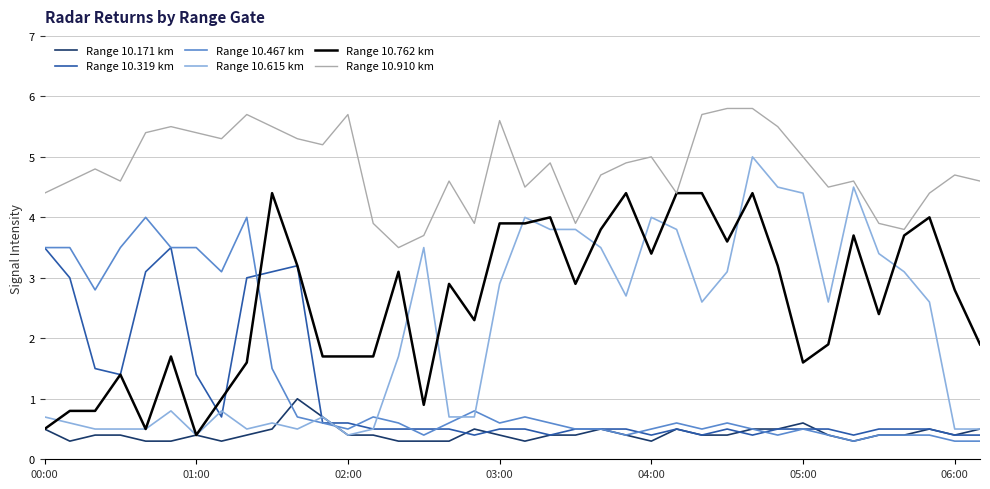

Which series has the widest spread of values?

Range 10.615 km